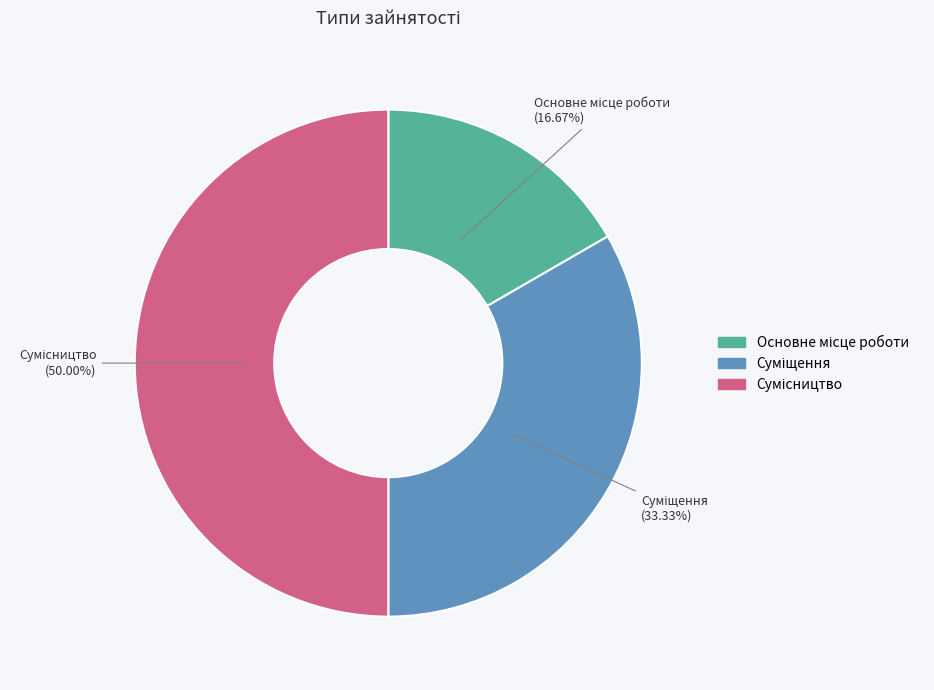

The Основне місце роботи slice represents 10% of the pie. True or false?

False